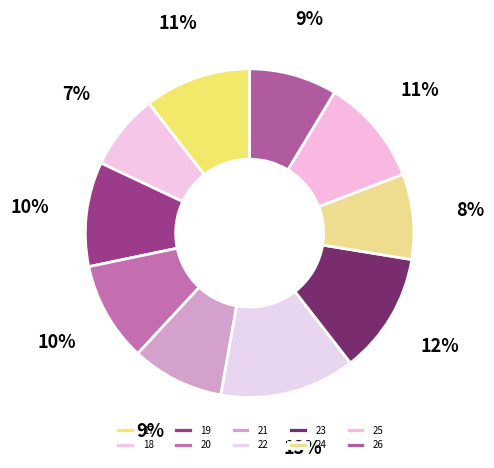

Rank the categories by value from lowest to highest.

18, 24, 26, 21, 20, 19, 17, 25, 23, 22